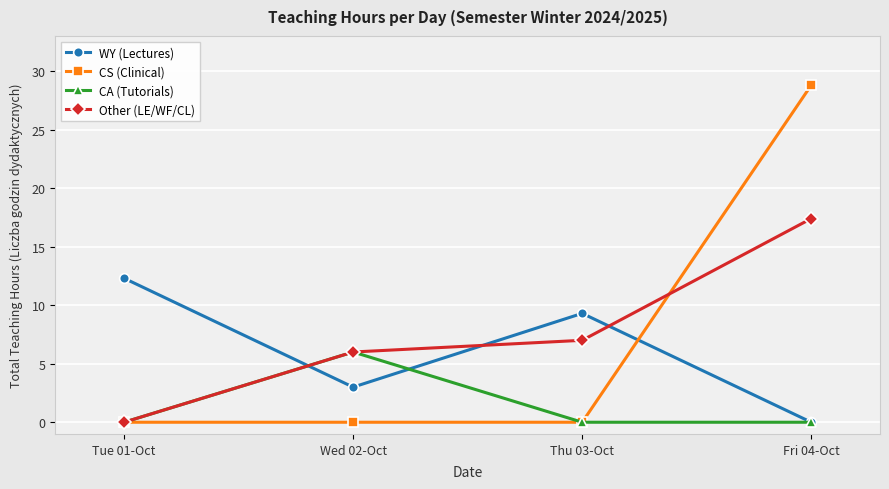

What is the label of the 1st point from the right?

Fri 04-Oct